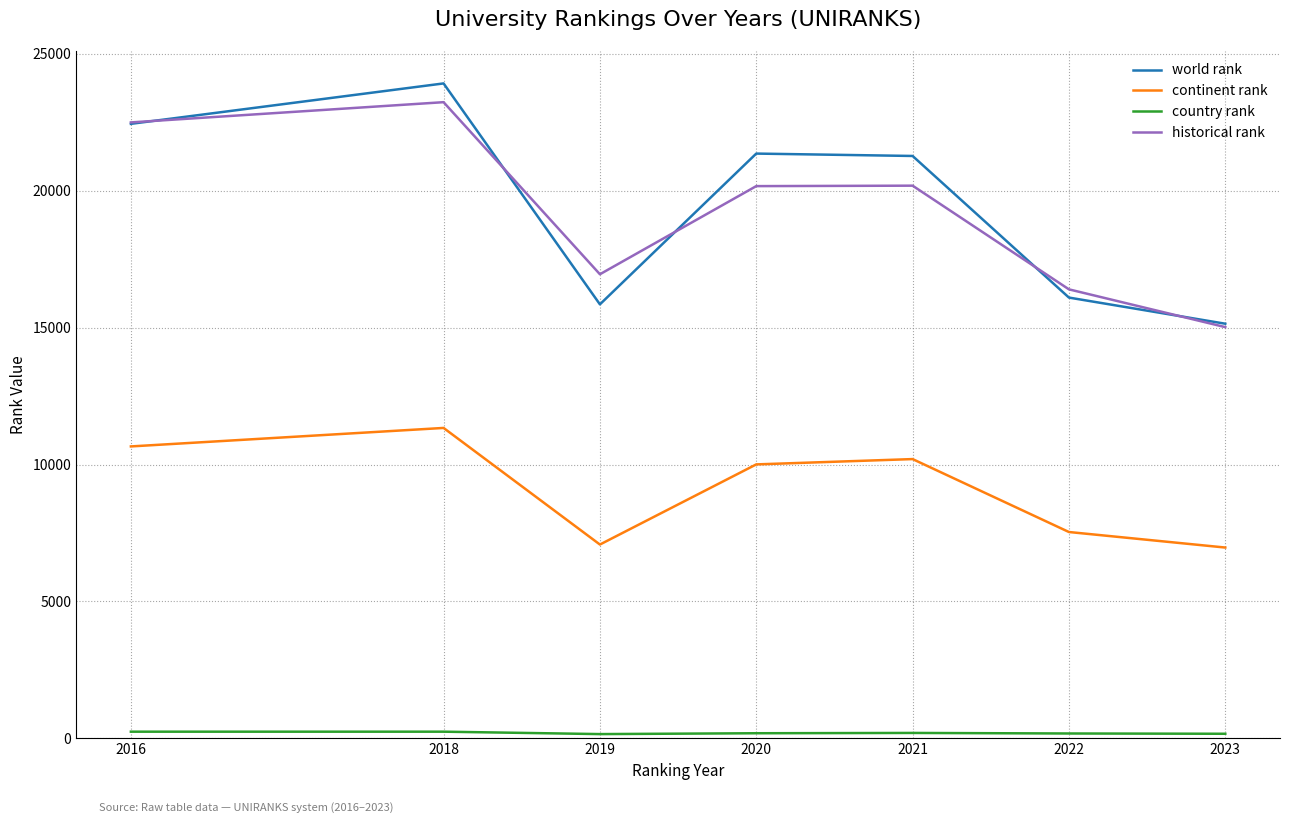

True or false: world rank has a value of 21349.0 at 2020.

True